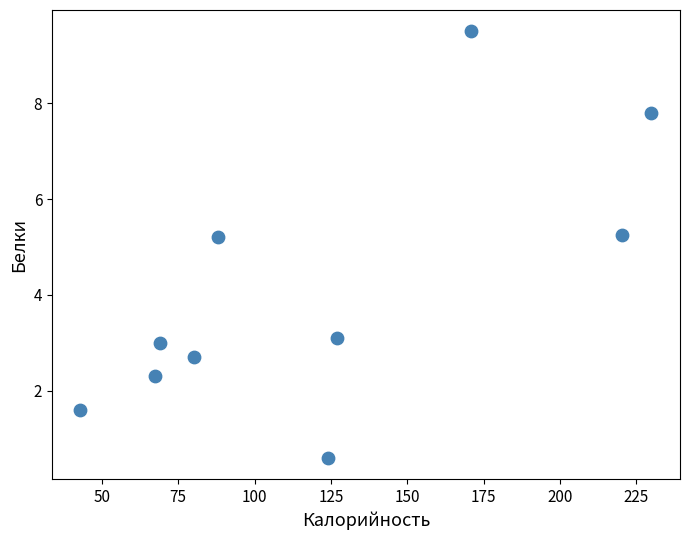

What is the average Y value?

4.1